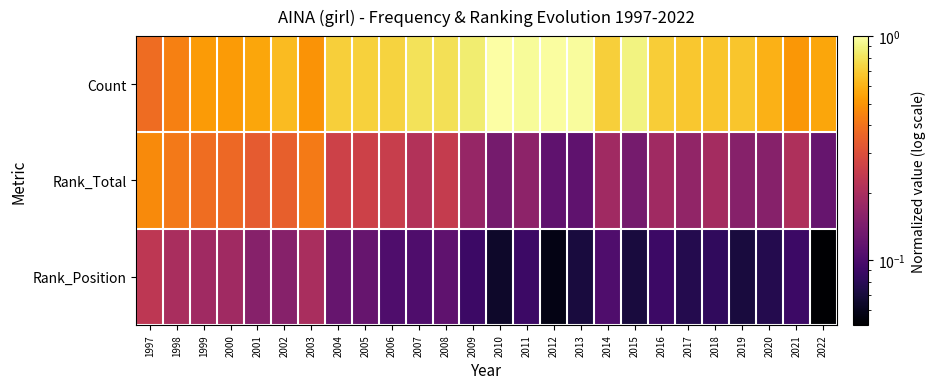

Which category has the lowest value across all series?

2022